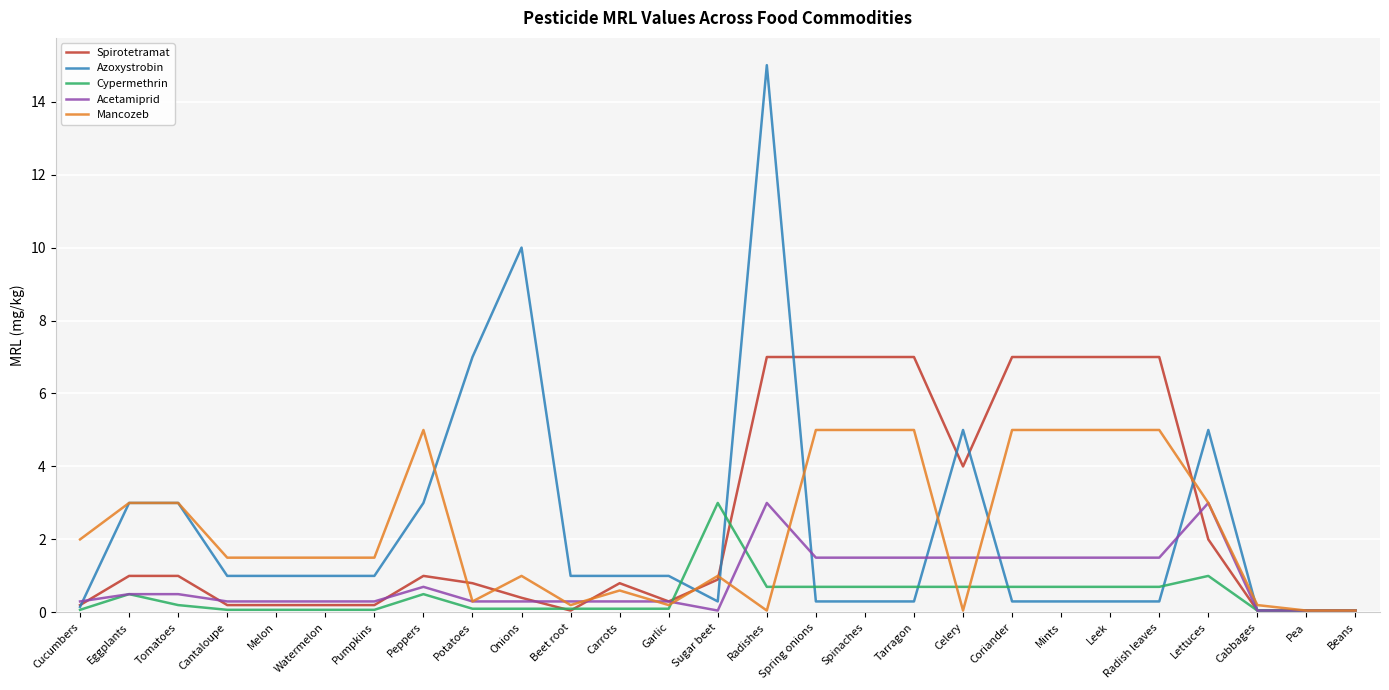

Which category has the highest value across all series?

Radishes